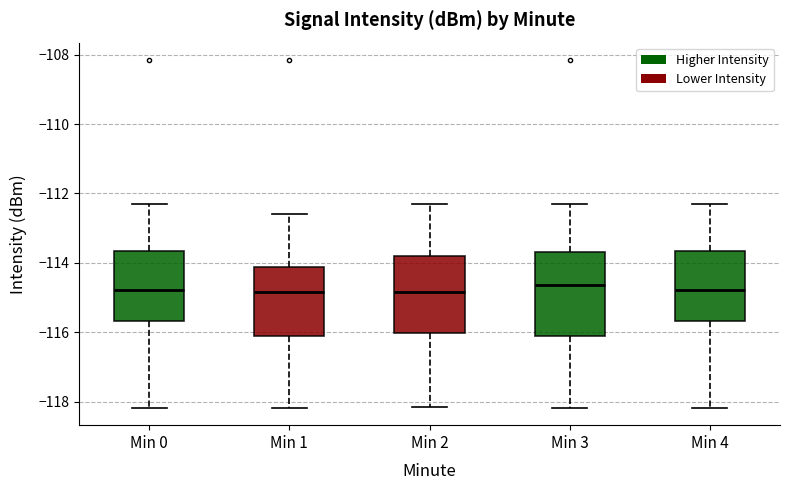

Reading left to right, transcribe this box plot: for each box, give where its median line is, the range the box spans, and where its two whiskers end, as read against the y-axis. The values are not printed on the chart, so give them approximately, as read against the axis.

Min 0: median -114.8, box -115.6 to -113.6, whiskers -118.2 to -112.2
Min 1: median -114.8, box -116.2 to -114.2, whiskers -118.2 to -112.6
Min 2: median -114.8, box -116.0 to -113.8, whiskers -118.2 to -112.2
Min 3: median -114.6, box -116.2 to -113.6, whiskers -118.2 to -112.2
Min 4: median -114.8, box -115.6 to -113.6, whiskers -118.2 to -112.2